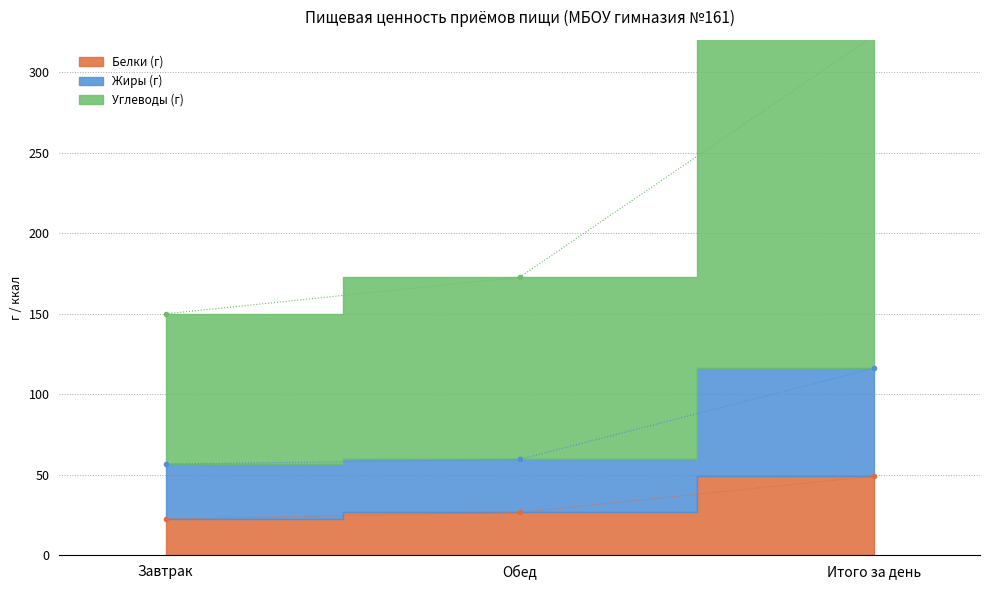

Reading left to right, extract all data points from this chart.

Белки (г): 22.6	26.5	49.1
Жиры (г): 56.6	59.5	116.1
Углеводы (г): 149.9	172.6	322.5